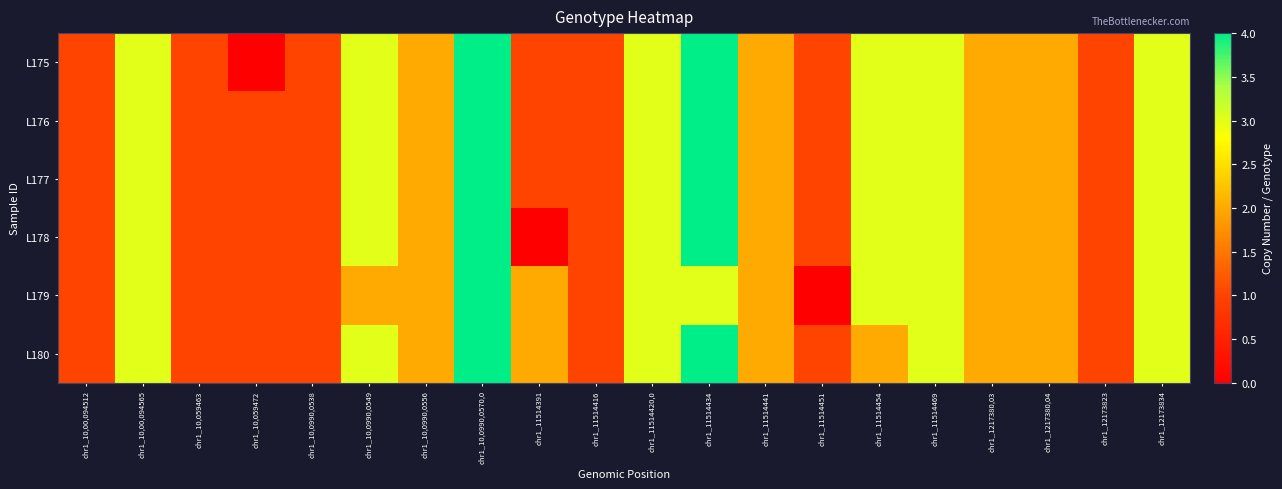

At which category is the sum across all series the highest?

chr1_10,0990,0570,0